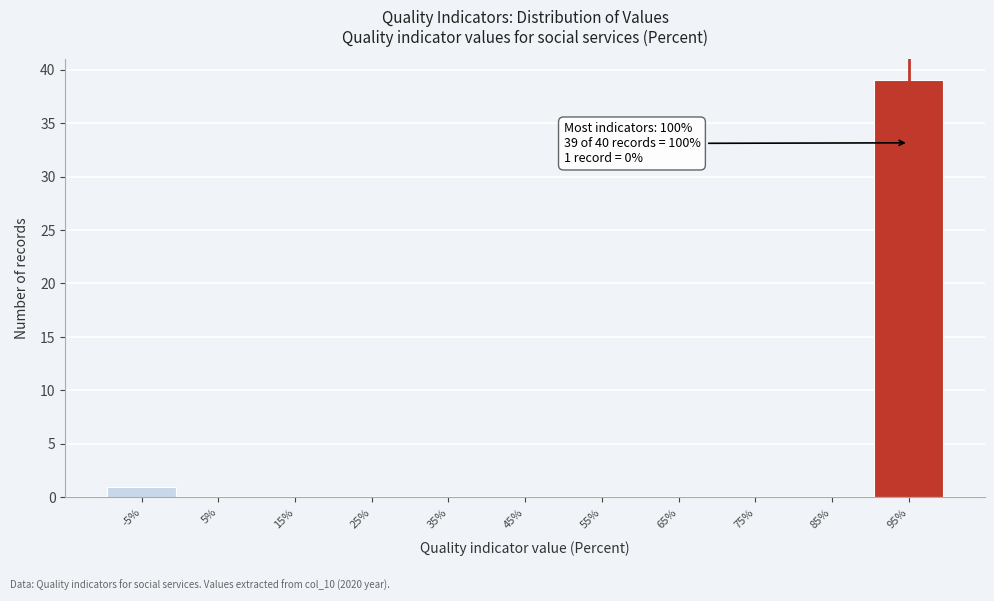

Reading left to right, list all the values displayed in this chart.

-5%=1	5%=0	15%=0	25%=0	35%=0	45%=0	55%=0	65%=0	75%=0	85%=0	95%=39